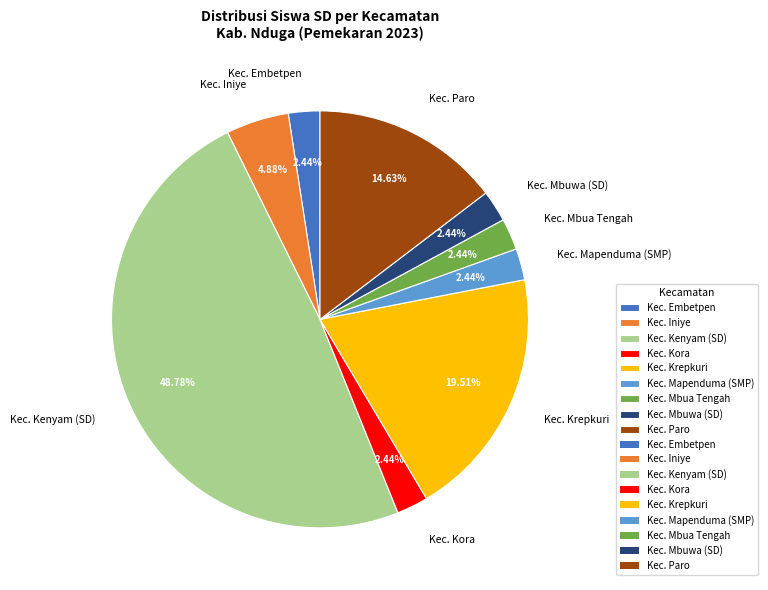

Is there any slice that represents more than half of the pie?

No